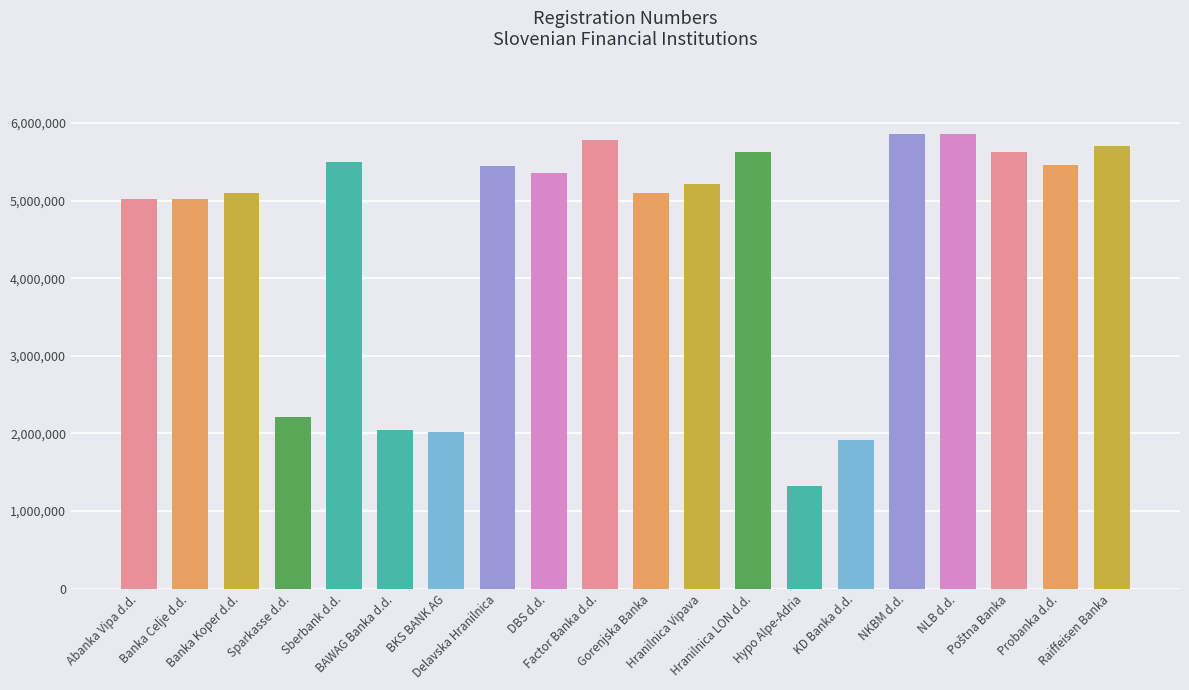

What is the value of the 7th bar from the left?

2013649